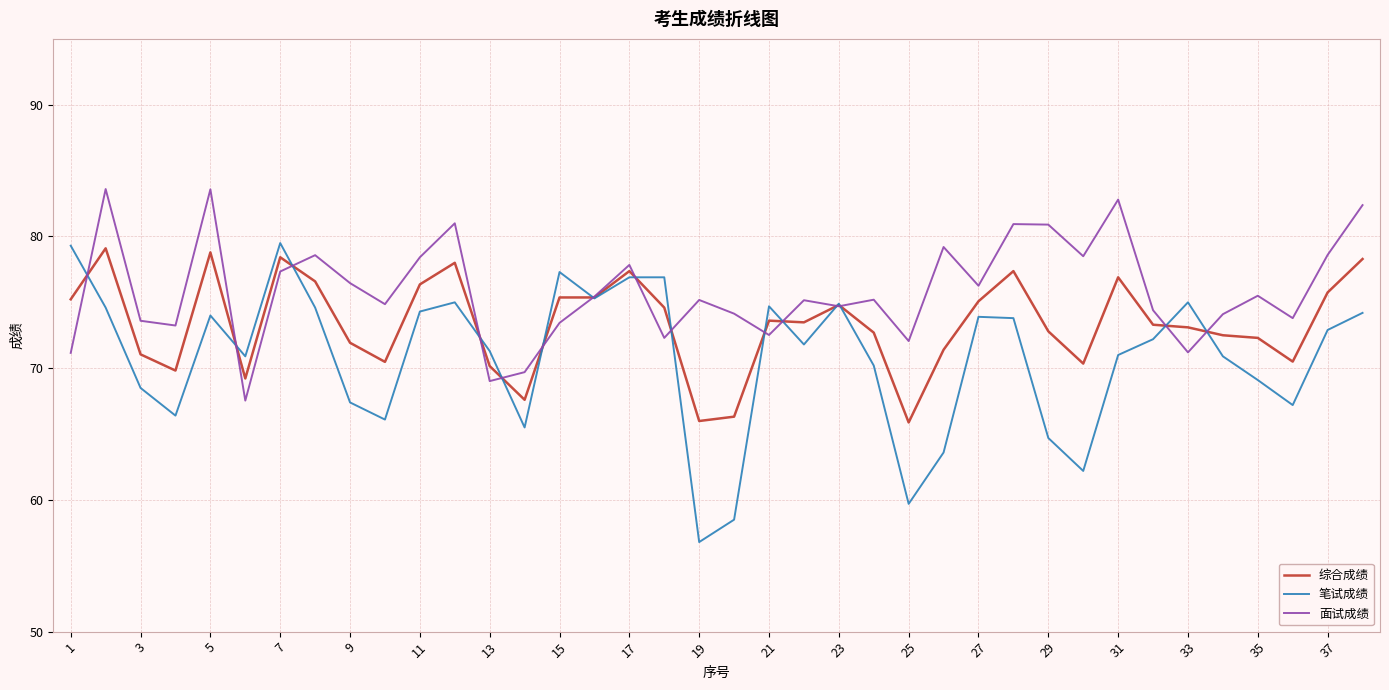

What is the maximum value shown in the chart?

83.6